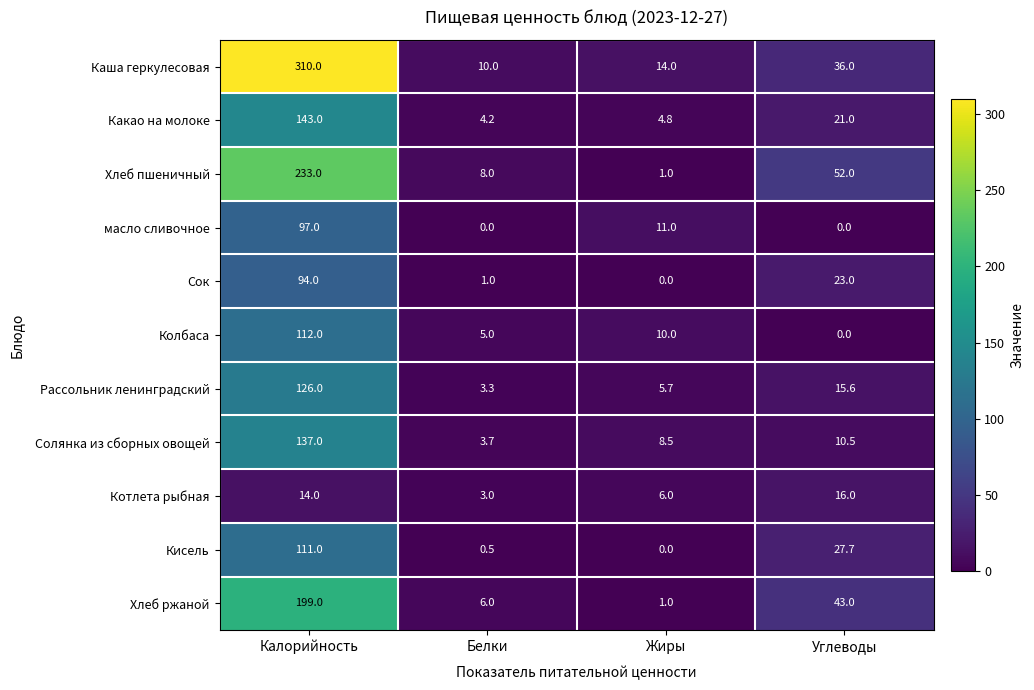

What is the average value of the Сок series?

29.5